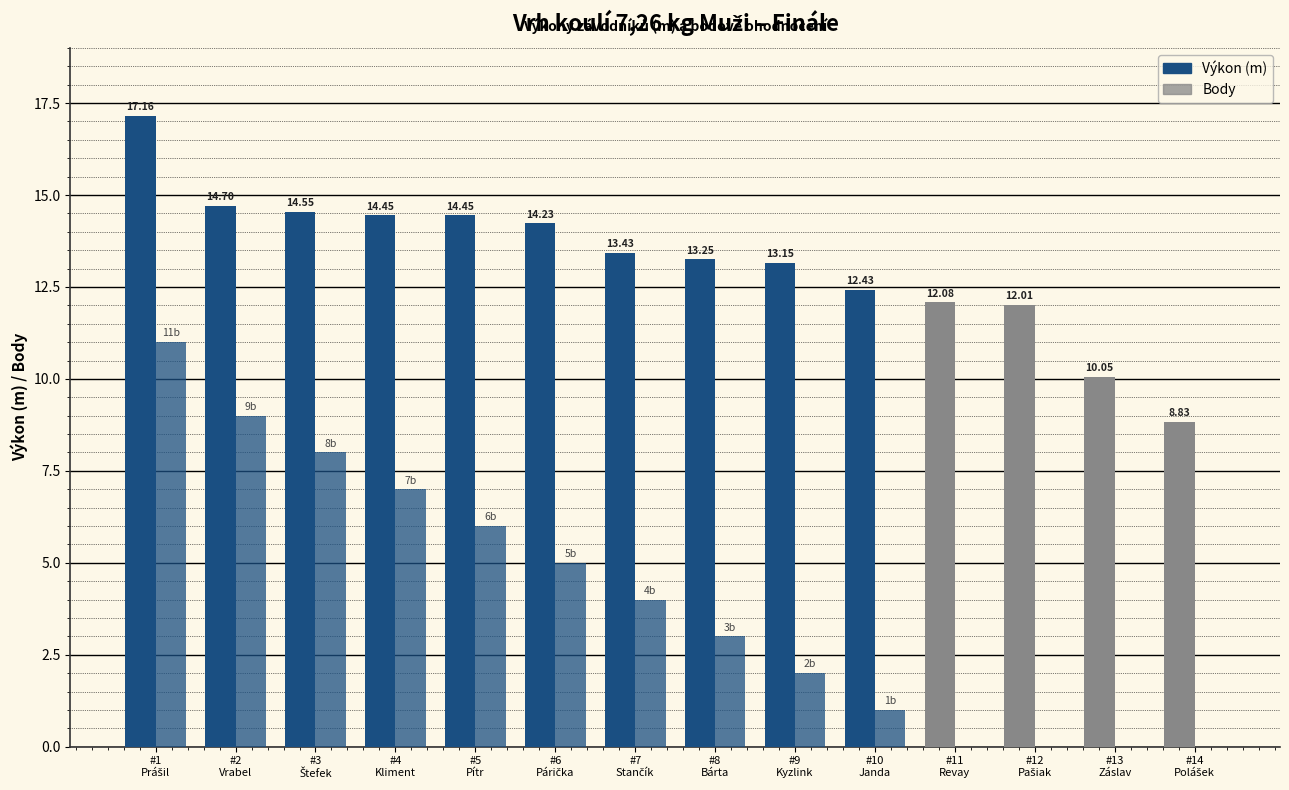

Which category has the lowest value in the Výkon (m) series?

#14
Polášek